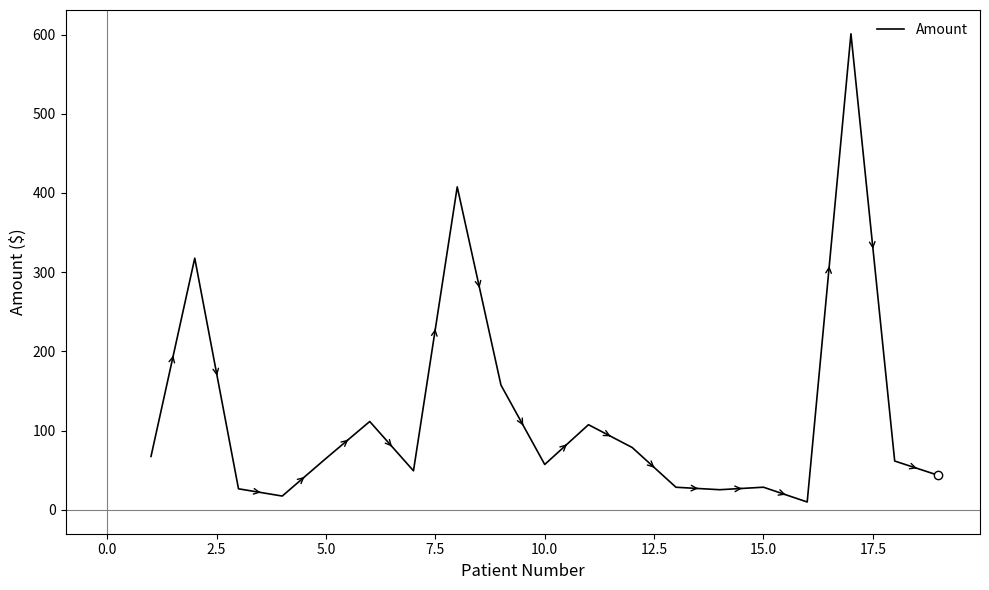

How many lines are shown in the chart?

1